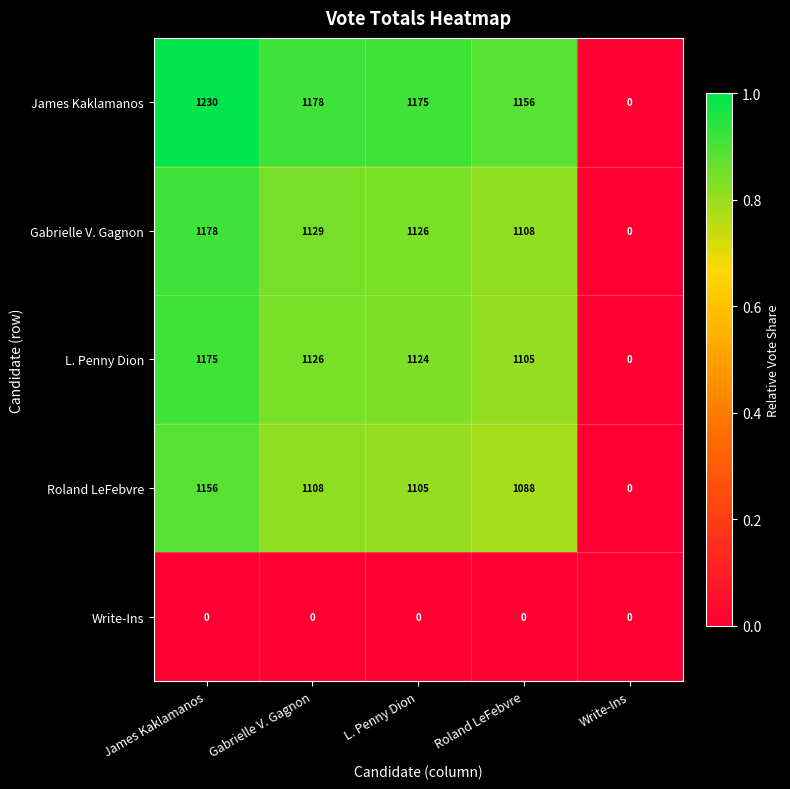

What is the greatest value displayed?

1230